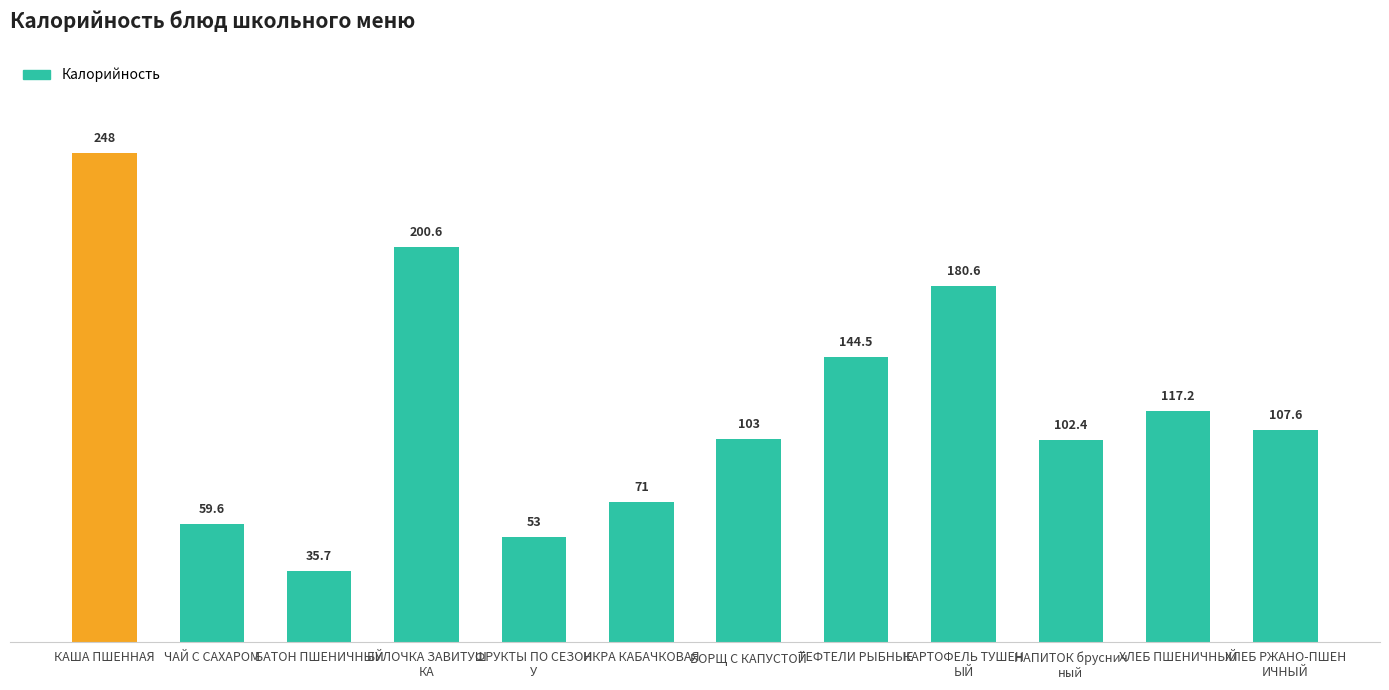

How many values exceed 107?

6